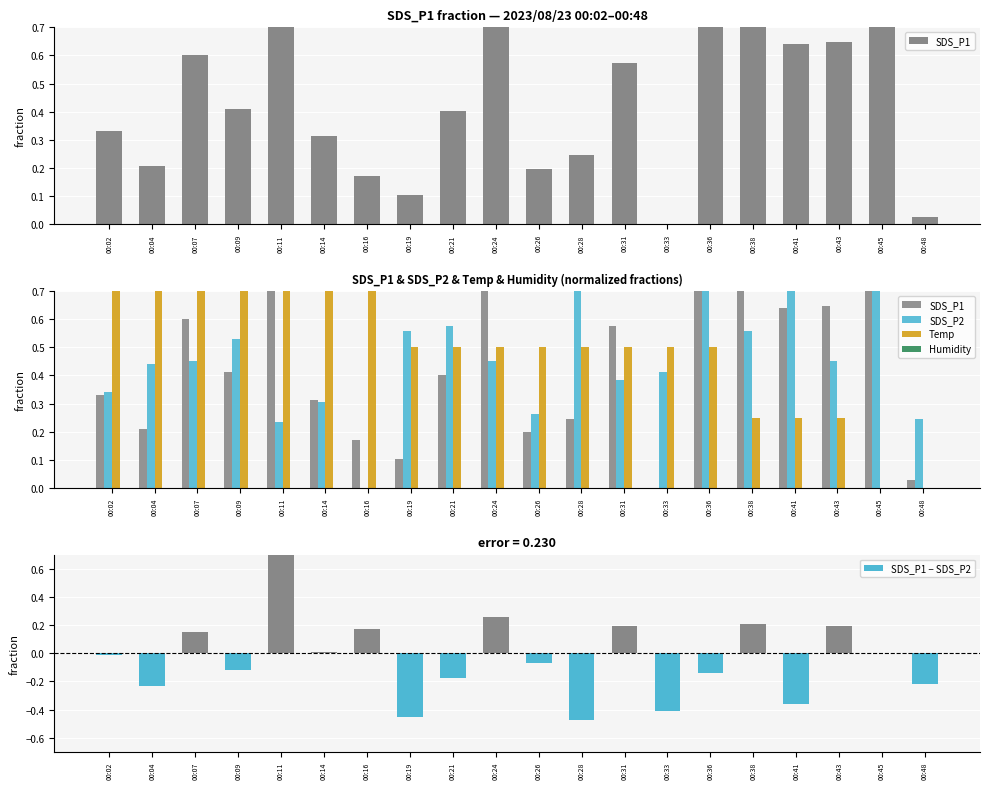

Count the Temp values in the range 0 to 1.

20